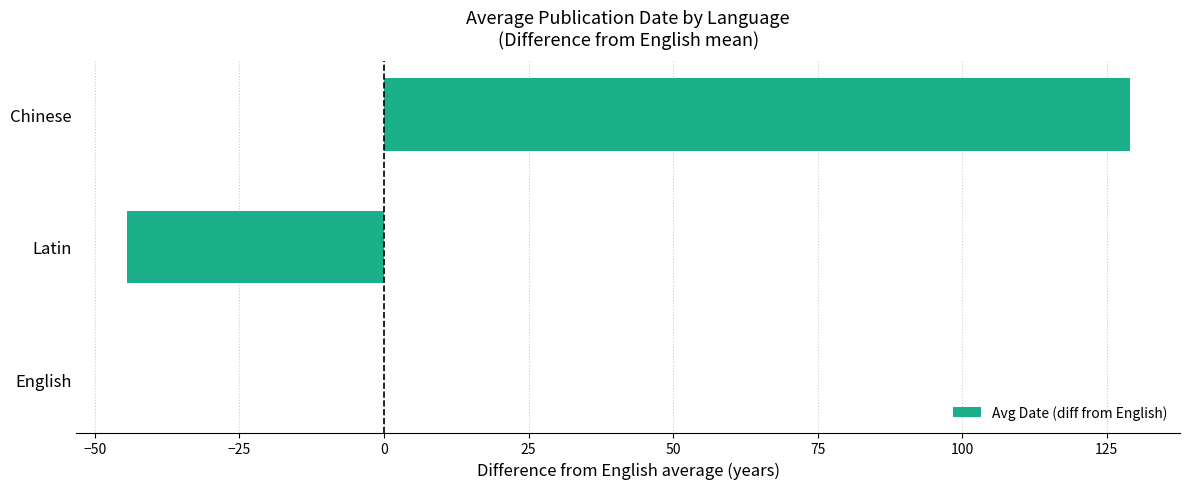

Count the number of categories in the chart.

3